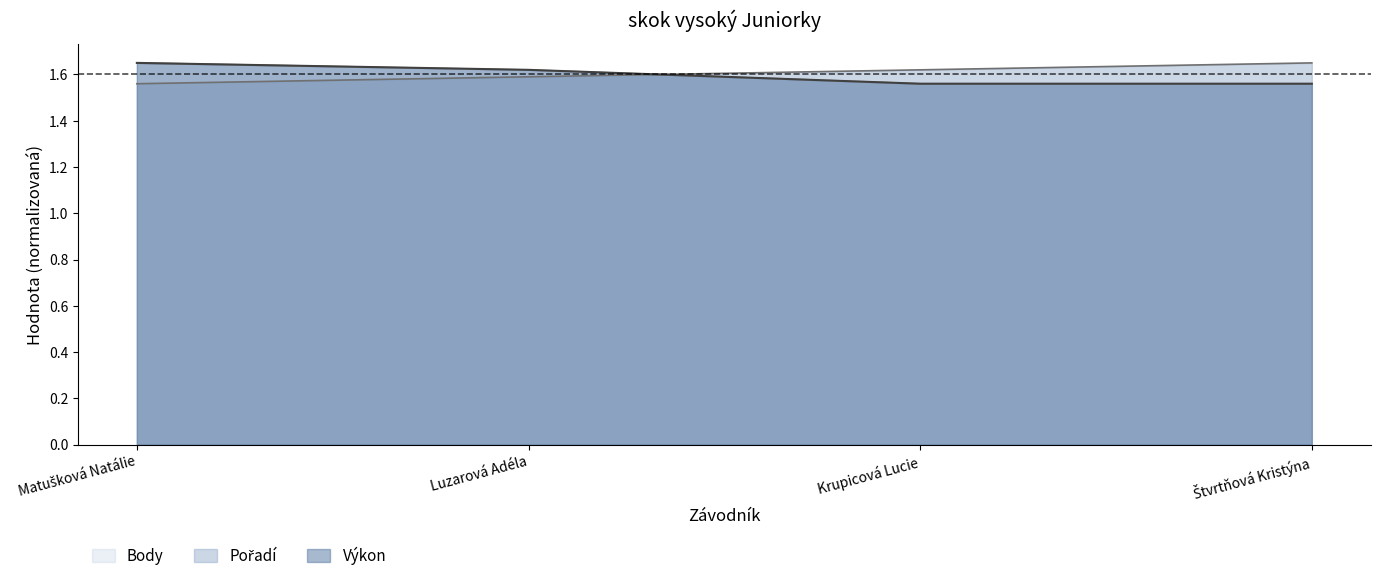

What is the smallest value displayed?

1.6